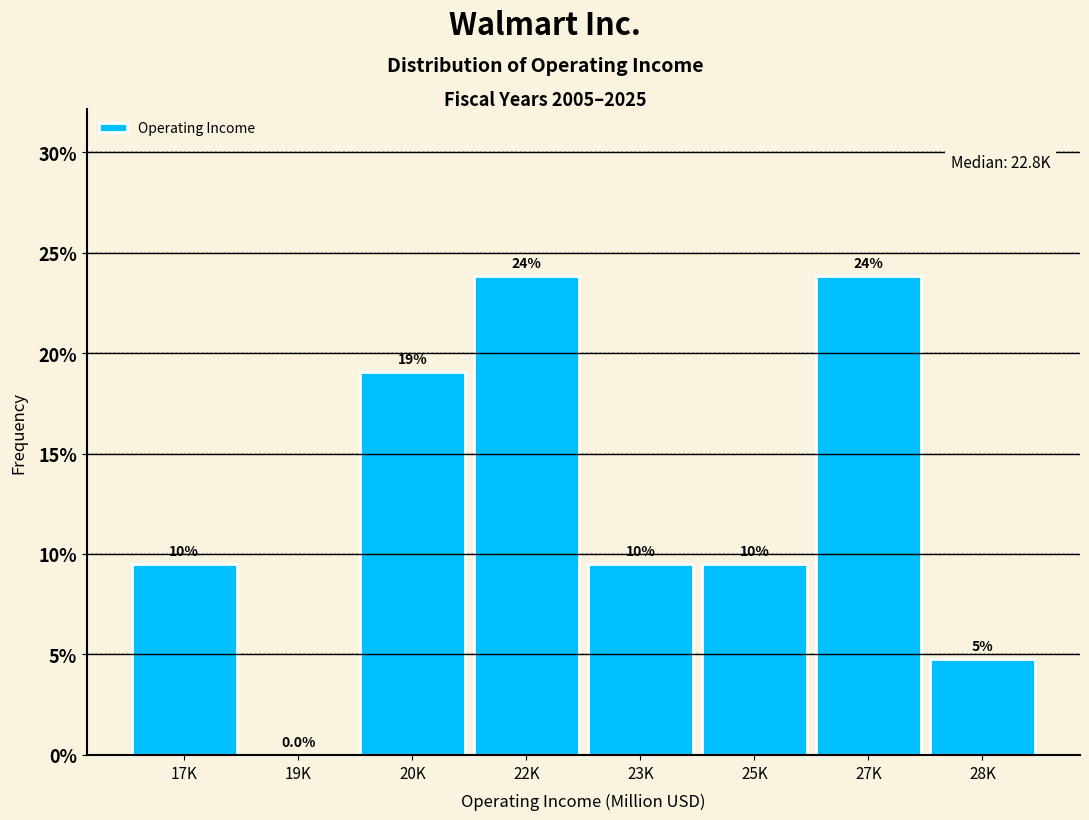

Are the bars horizontal?

No